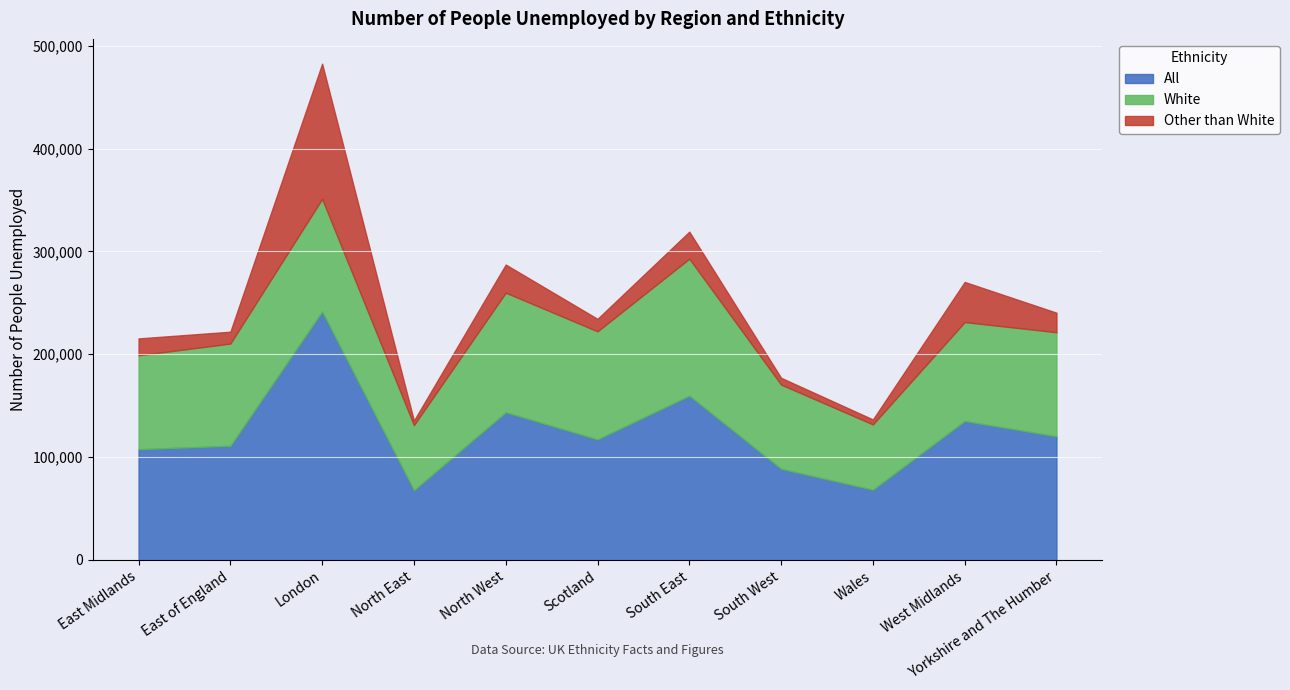

How many lines are shown in the chart?

3